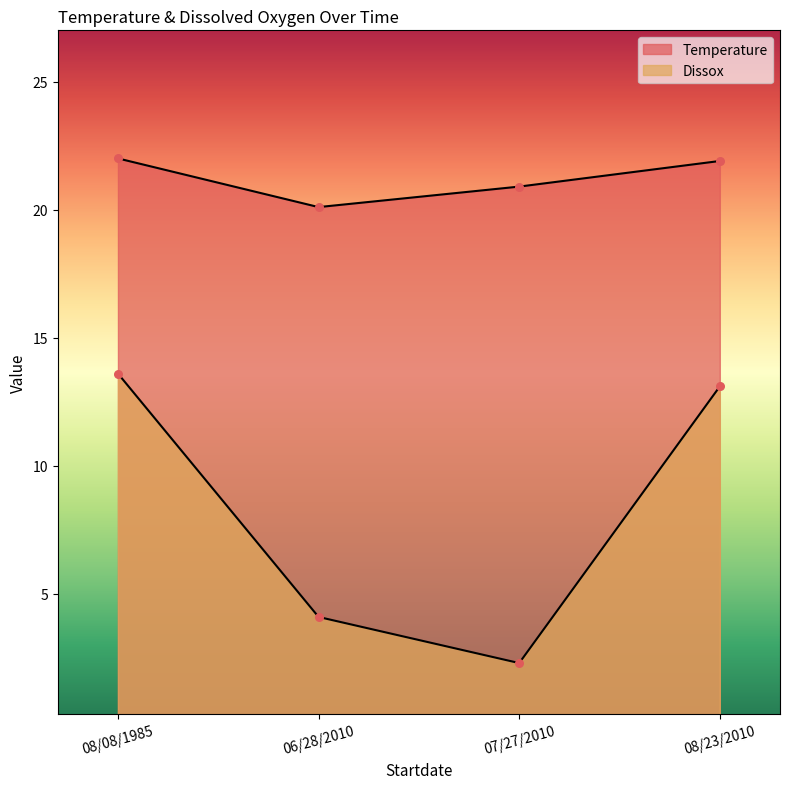

Which series has the widest spread of Y values?

Dissox